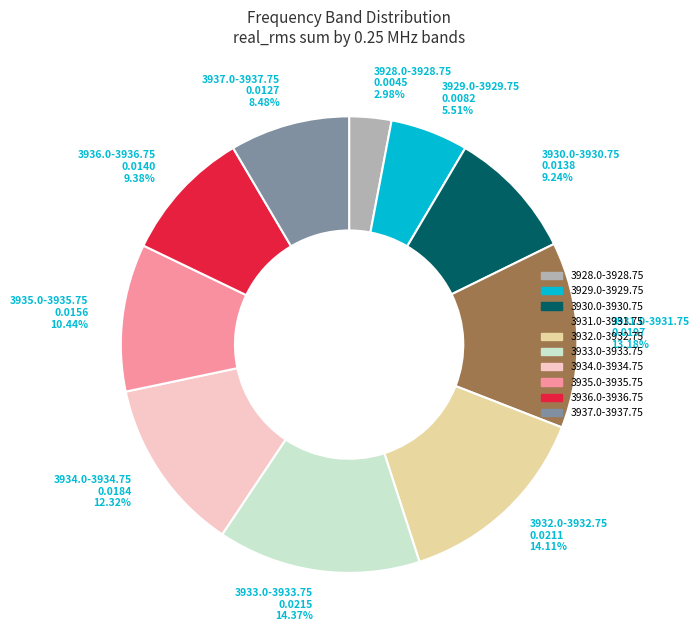

Is it true that 3935.0-3935.75 is 4% of the pie?

False